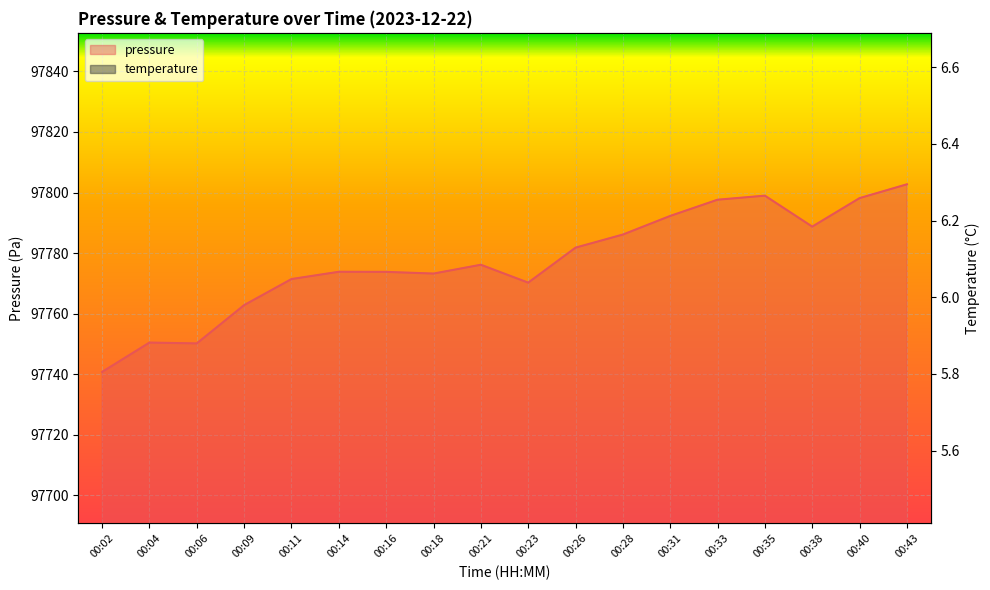

What is the spread (max minus min) of values at 00:43?

97796.5